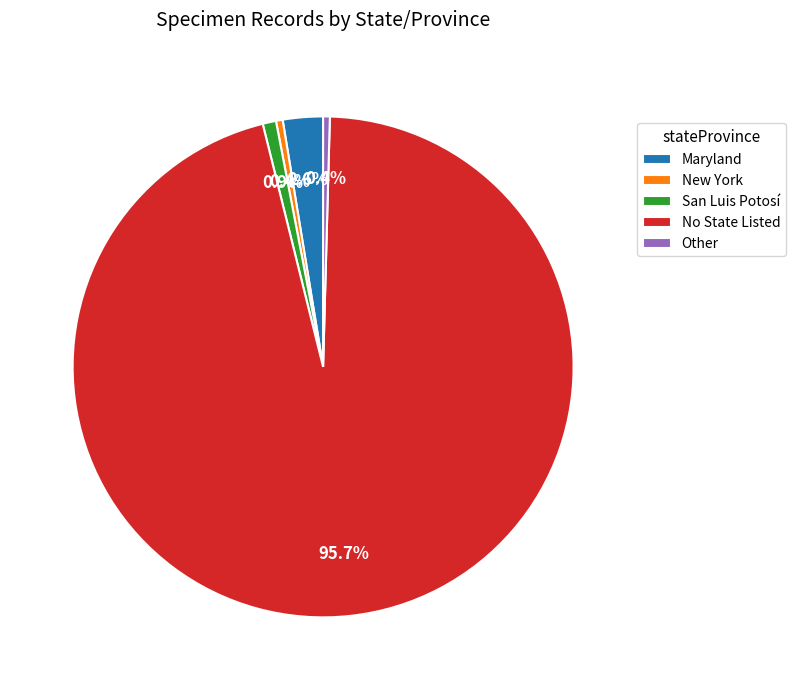

Which slice is the largest?

No State Listed